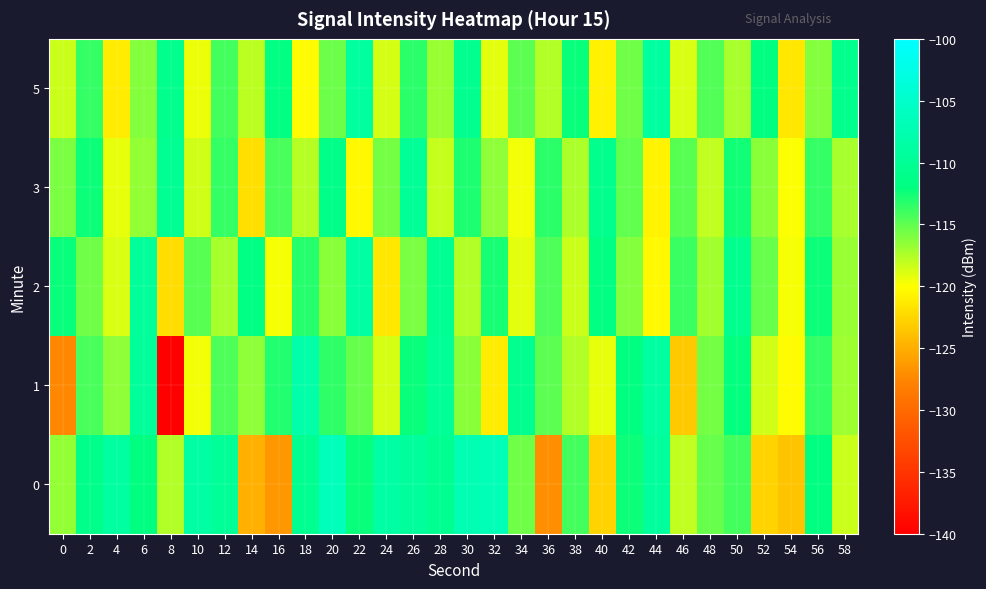

Which series changed the most between 0 and 52?

1